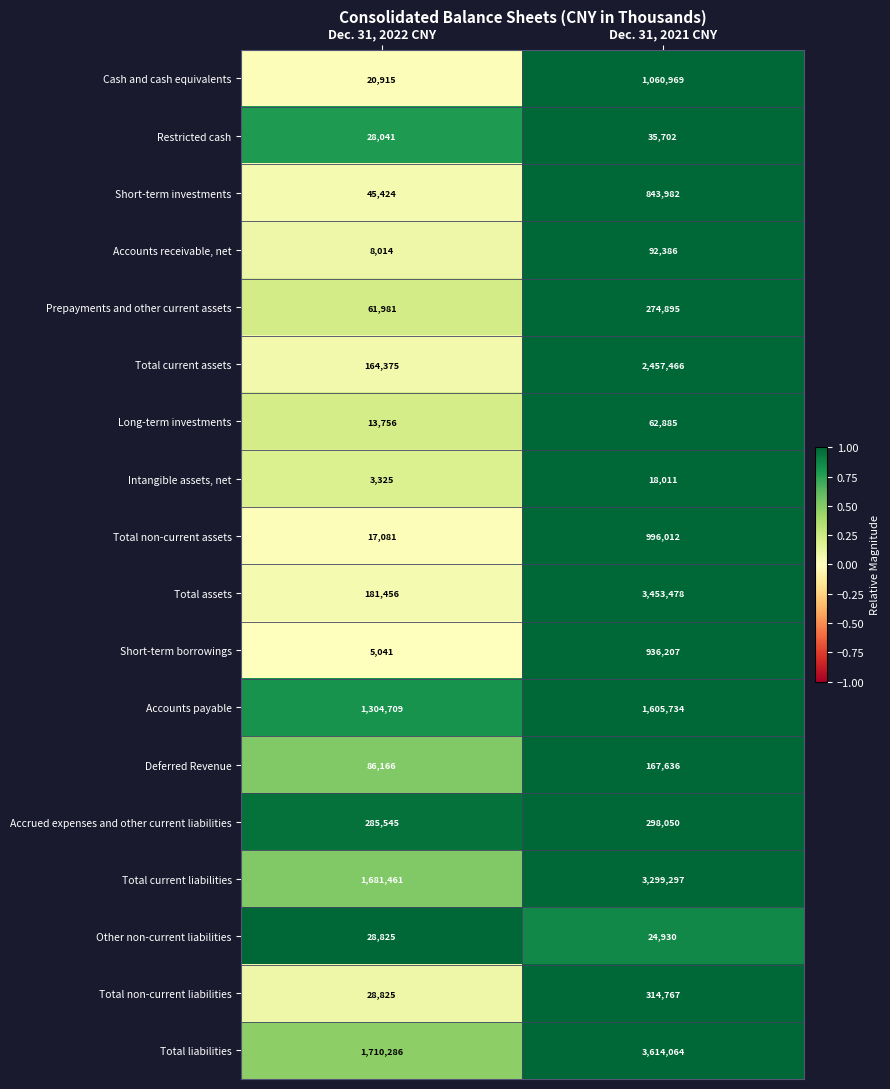

The value of Accounts receivable, net at Dec. 31, 2022 CNY is 8014. True or false?

True